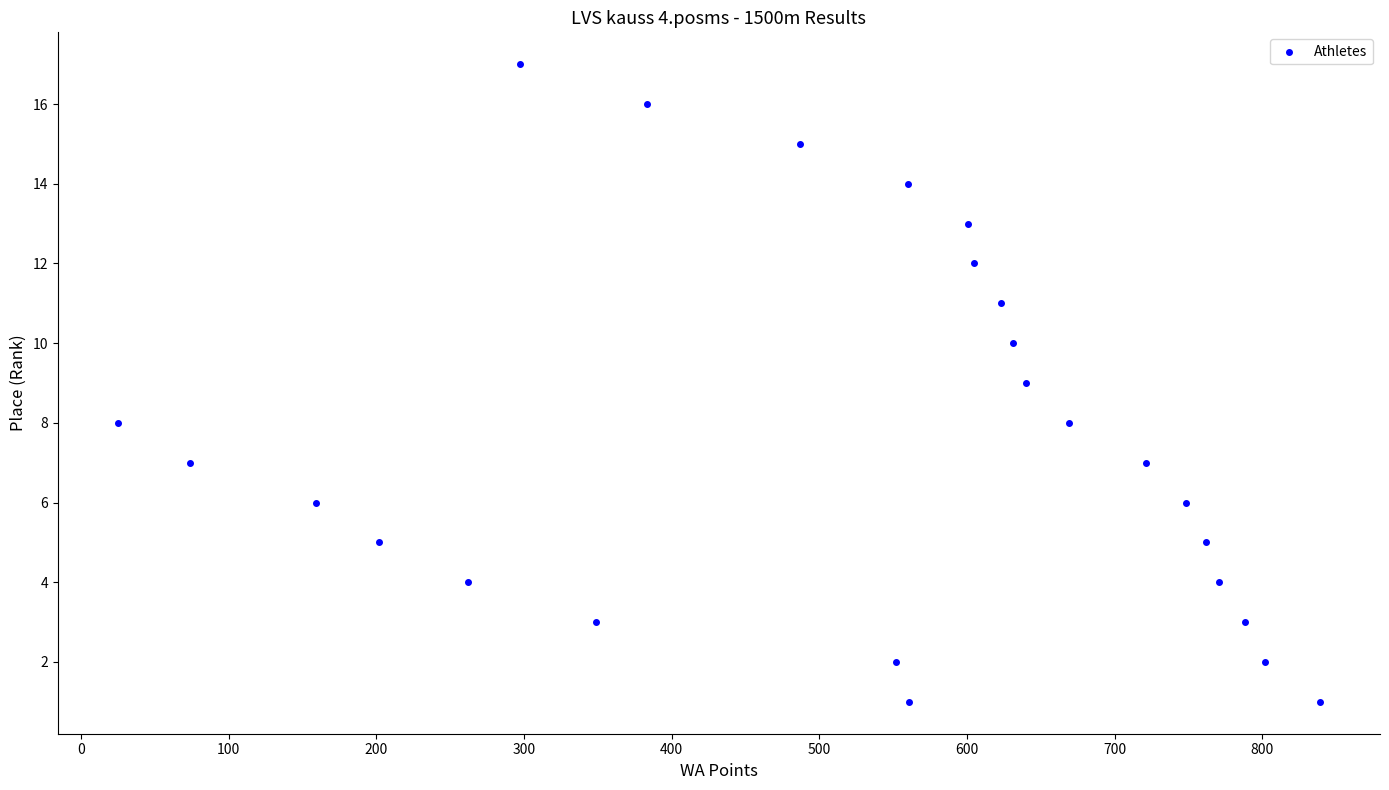

What is the range of X values (max minus min)?

814